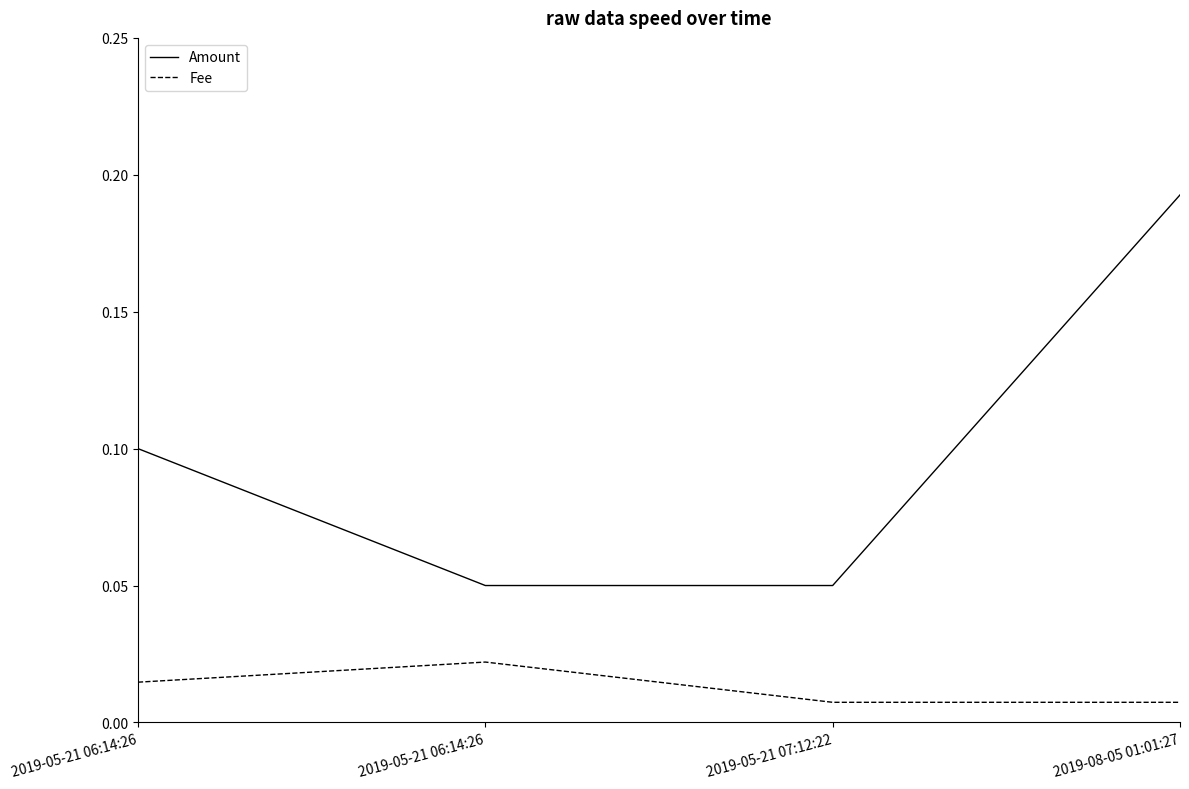

Count the number of data series in this chart.

2